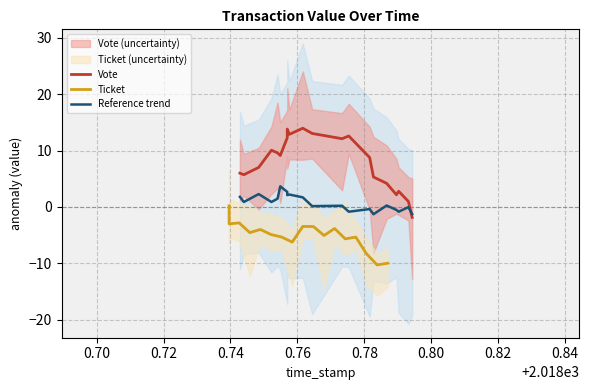

What is the average value of the Ticket series?

-4.4